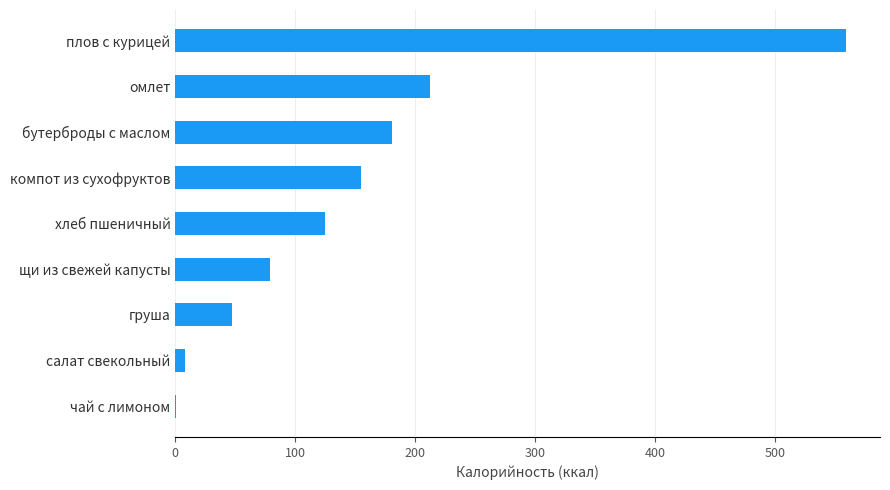

What is the sum of all values?

1366.4